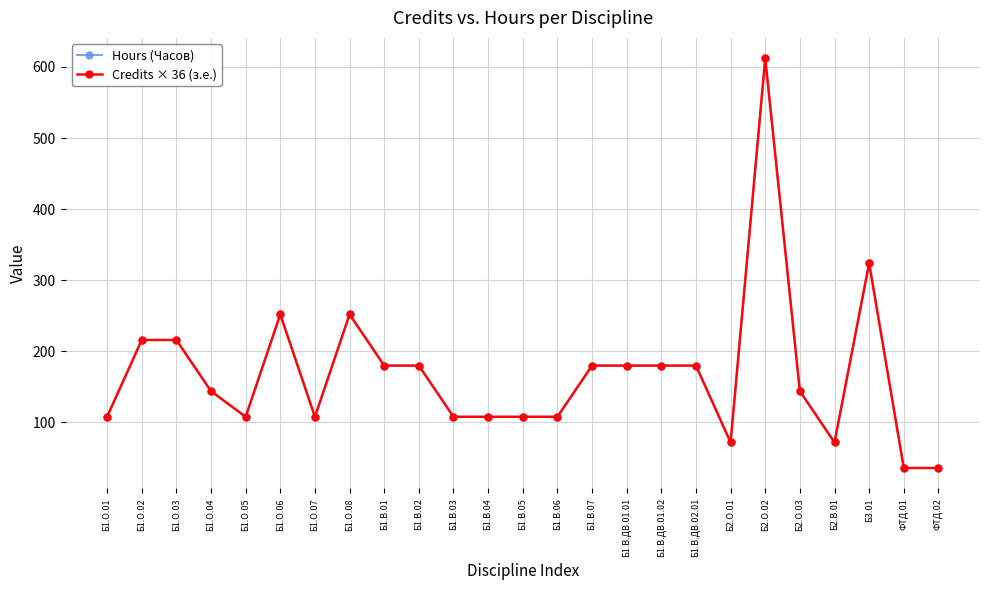

Does the chart have visible grid lines?

Yes